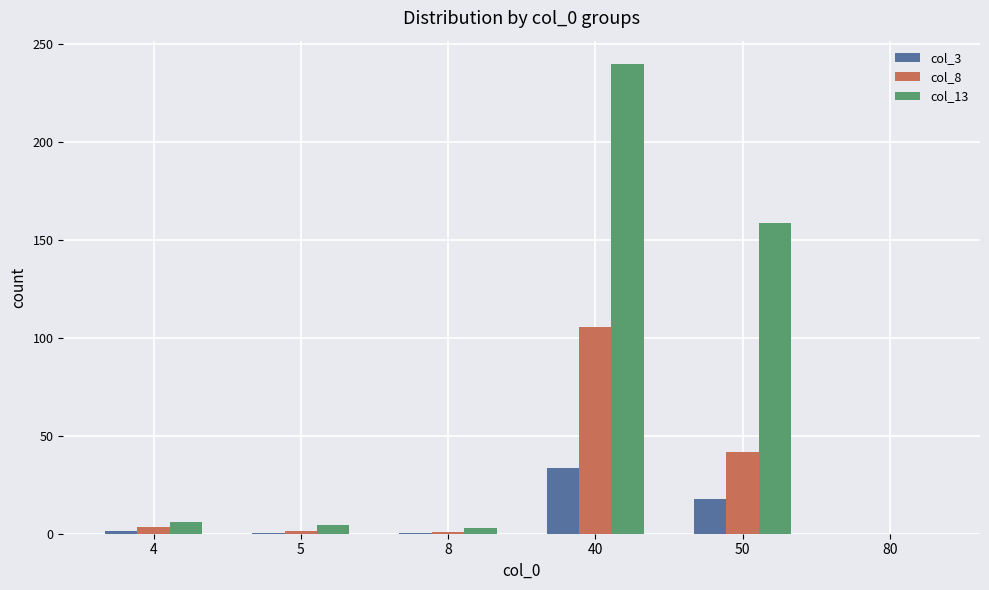

What is the total value across all series at 5?

6.2